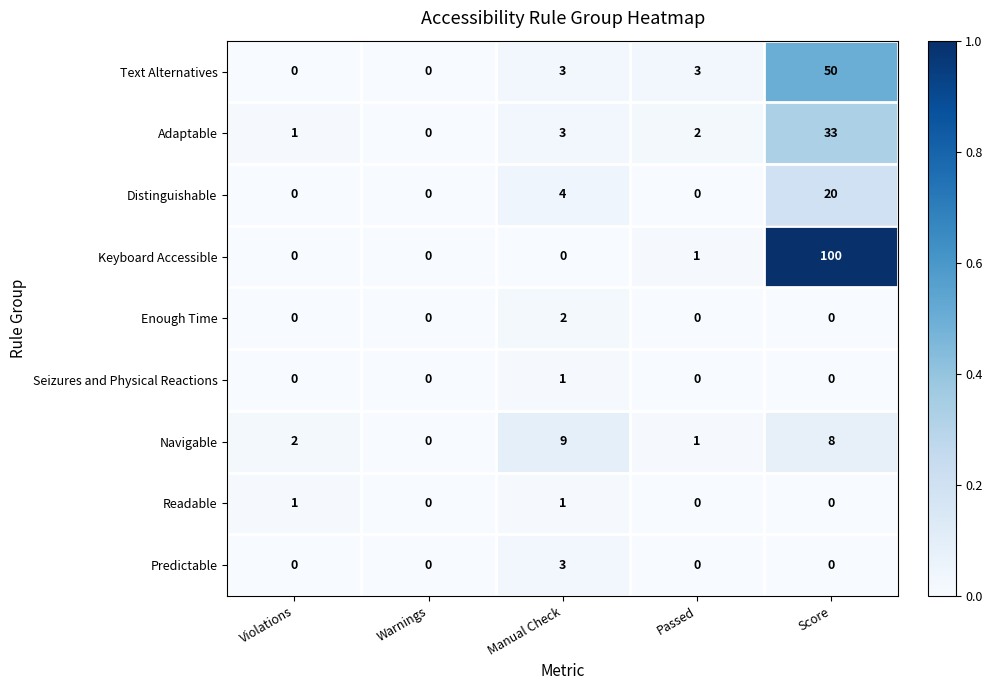

Which series changed the most between Violations and Score?

Keyboard Accessible